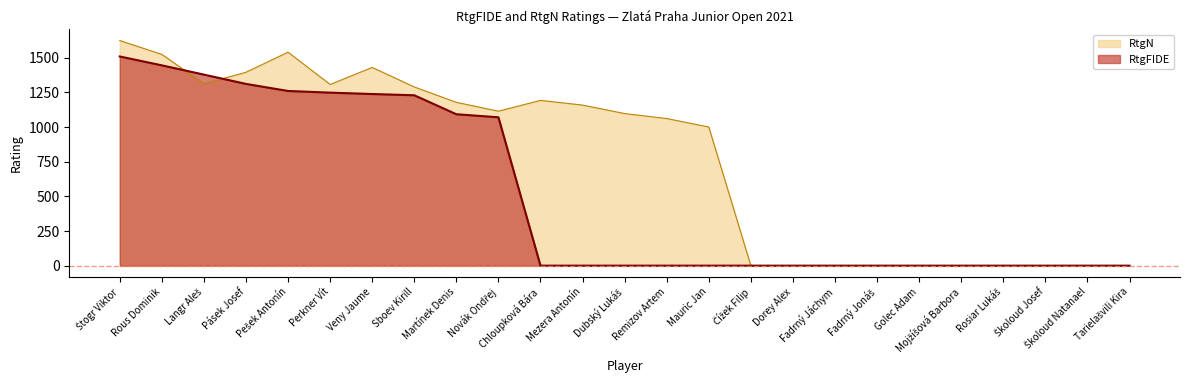

Rank the categories by RtgN value from highest to lowest.

Štogr Viktor, Pešek Antonín, Rous Dominik, Veny Jaume, Pásek Josef, Langr Aleš, Perkner Vít, Sboev Kirill, Chloupková Bára, Martínek Denis, Mezera Antonín, Novák Ondřej, Dubský Lukáš, Remizov Artem, Mauric Jan, Čížek Filip, Dorey Alex, Fadrný Jáchym, Fadrný Jonáš, Golec Adam, Mojžíšová Barbora, Rosiar Lukáš, Školoud Josef, Školoud Natanael, Tarielašvili Kira